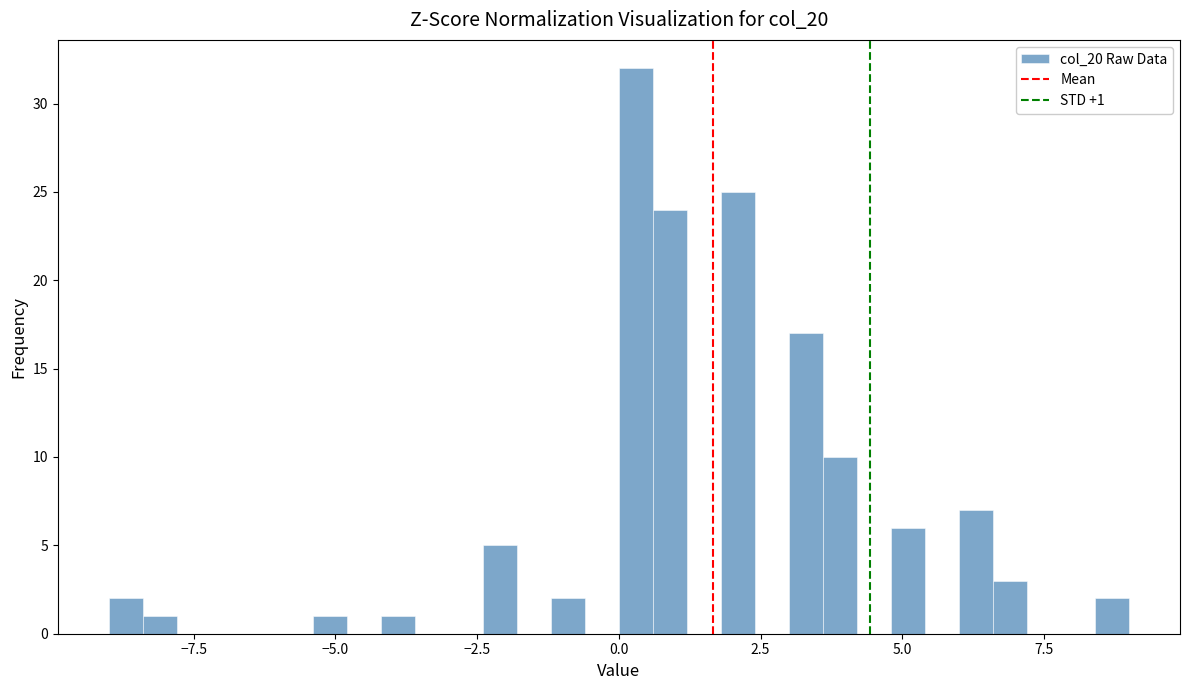

Around what value on the x-axis is the tallest bar? Give the approximate position of its centre, as read against the axis.

0.5